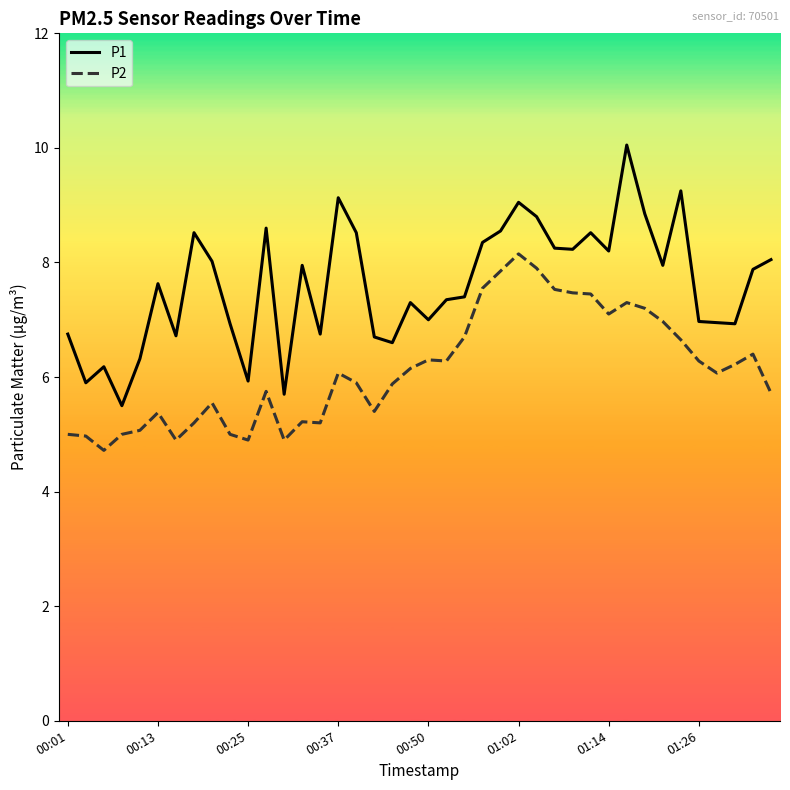

Which series has the largest total across all categories?

P1